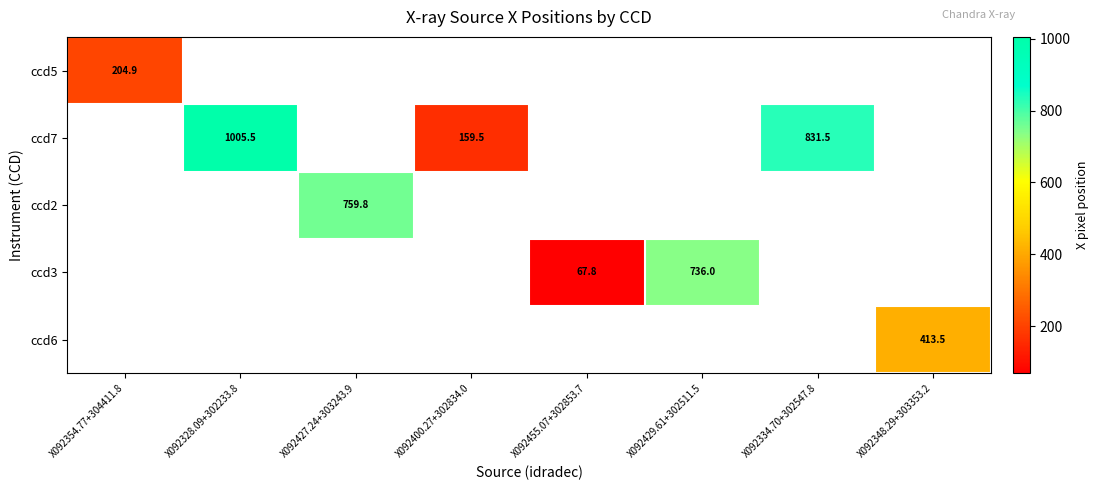

At X092328.09+302233.8, list the series in order from largest to smallest.

ccd5, ccd7, ccd2, ccd3, ccd6